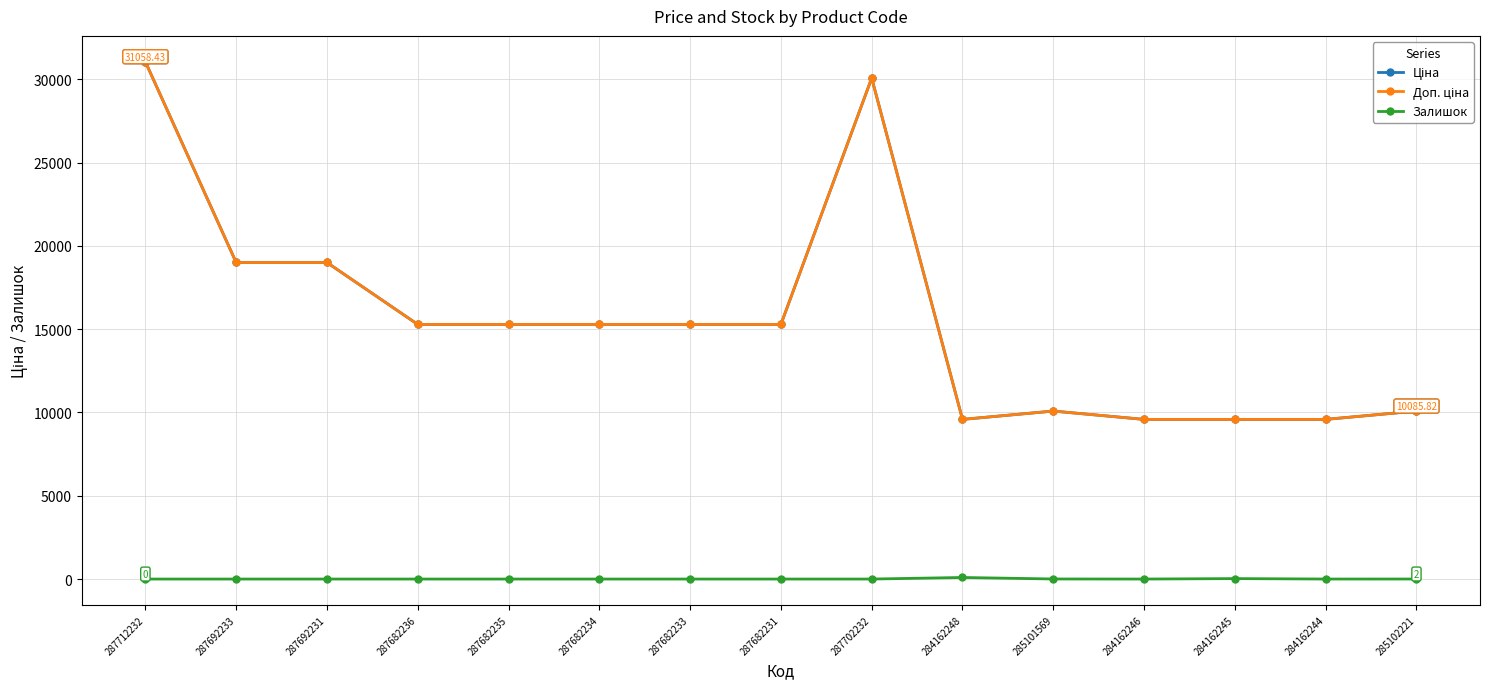

Is the value of Залишок at 284162248 greater than the value of Ціна at 285102221?

No